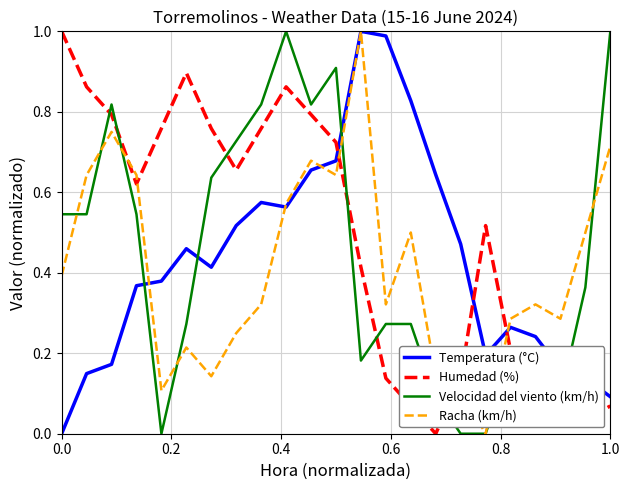

True or false: Velocidad del viento (km/h) has more than 2 points higher than both neighbors.

True